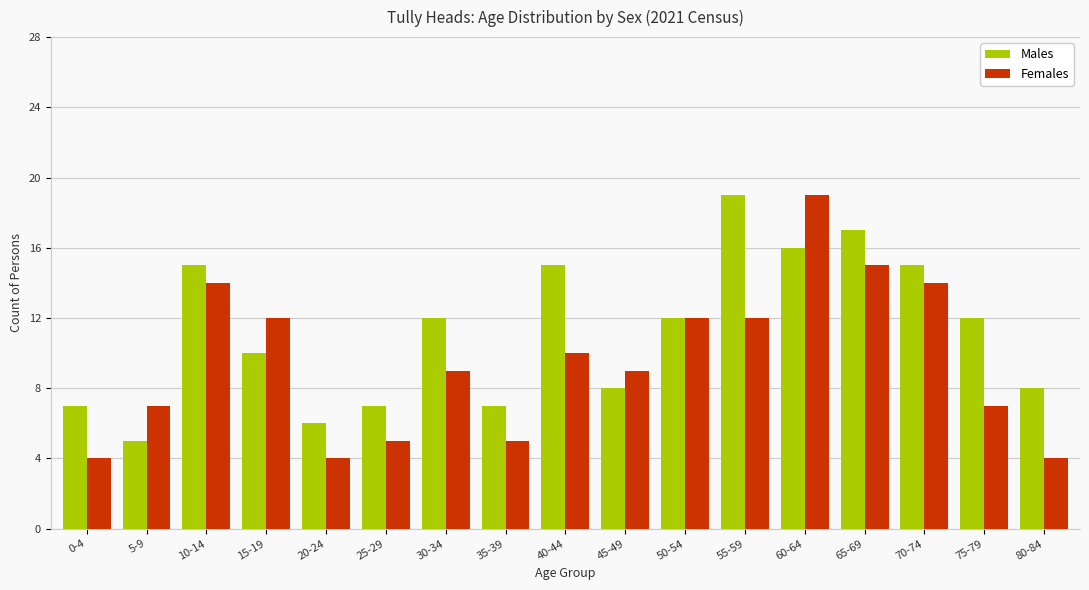

Rank the series by their average value, from lowest to highest.

Females, Males